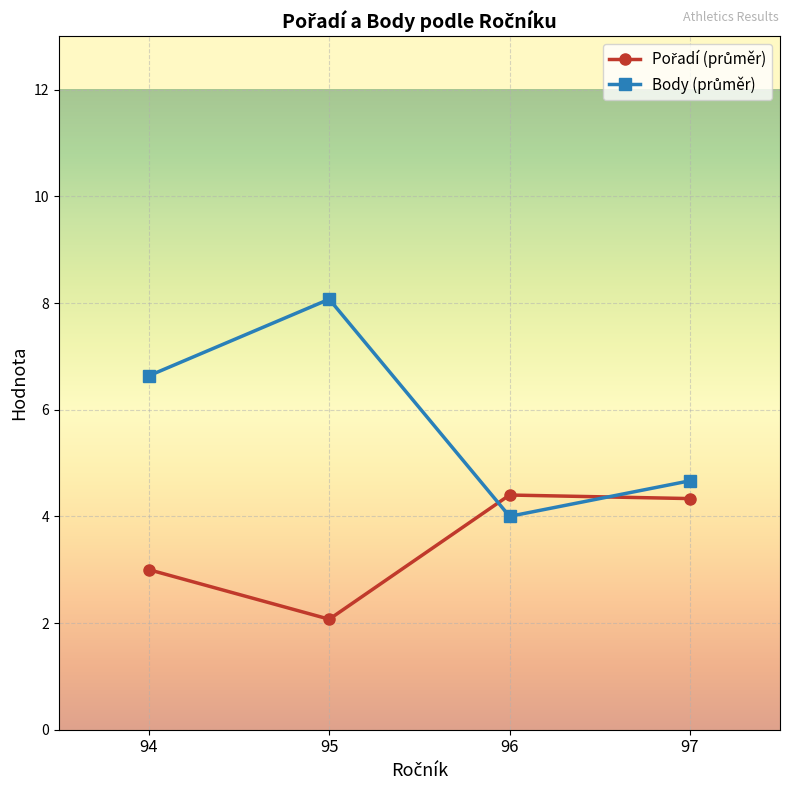

What is the total value across all series at 97?

9.0